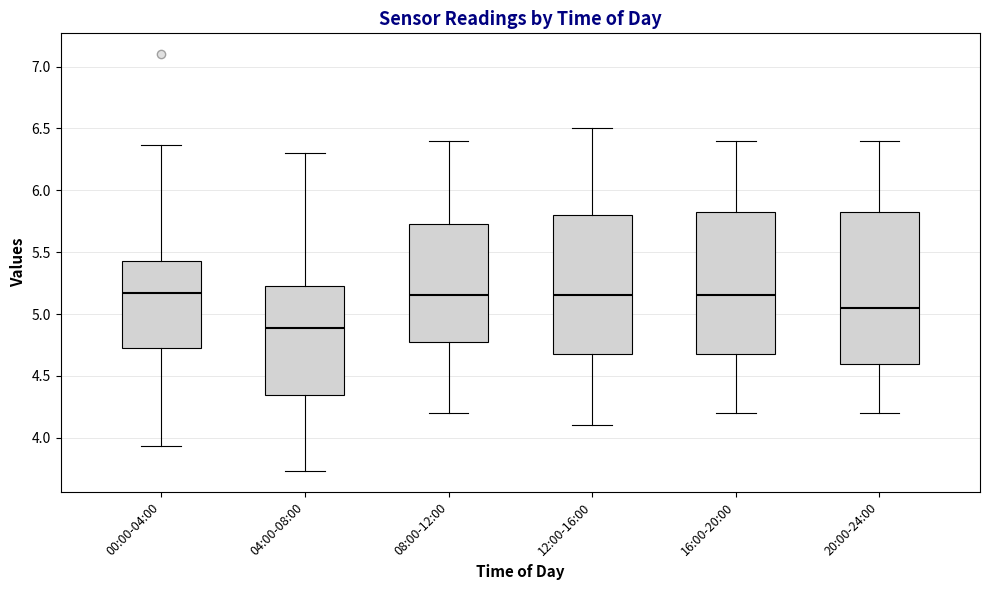

Where does the lower whisker of the box for 20:00-24:00 end on the y-axis? The values are not printed on the chart, so give them approximately, as read against the axis.

4.20